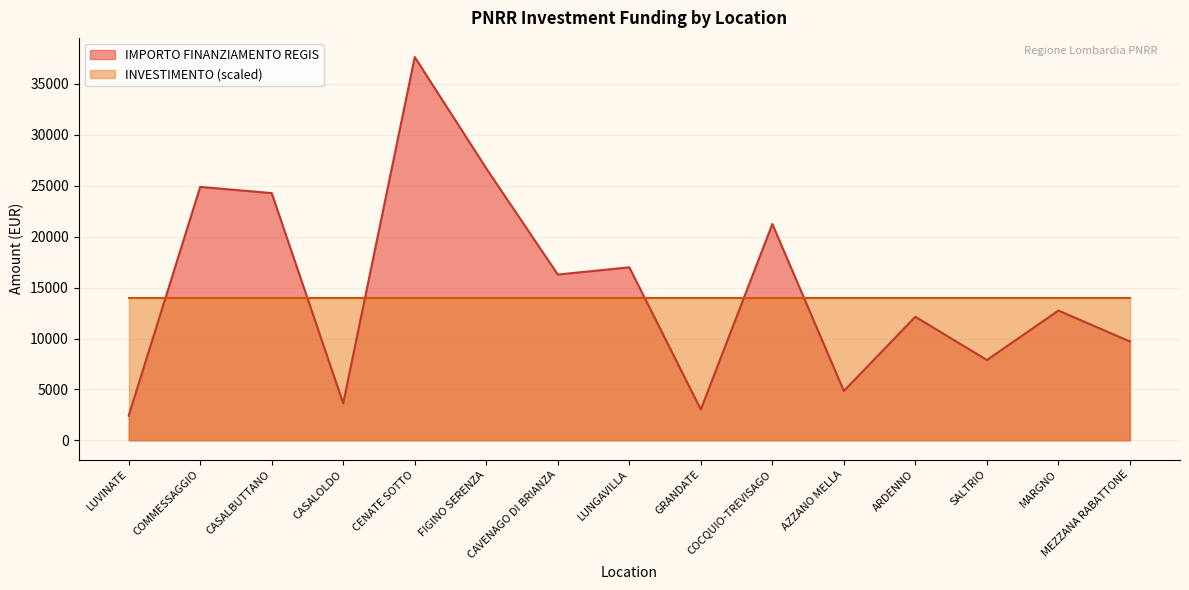

Rank the categories by value from lowest to highest.

LUVINATE, GRANDATE, CASALOLDO, AZZANO MELLA, SALTRIO, MEZZANA RABATTONE, ARDENNO, MARGNO, CAVENAGO DI BRIANZA, LUNGAVILLA, COCQUIO-TREVISAGO, CASALBUTTANO, COMMESSAGGIO, FIGINO SERENZA, CENATE SOTTO